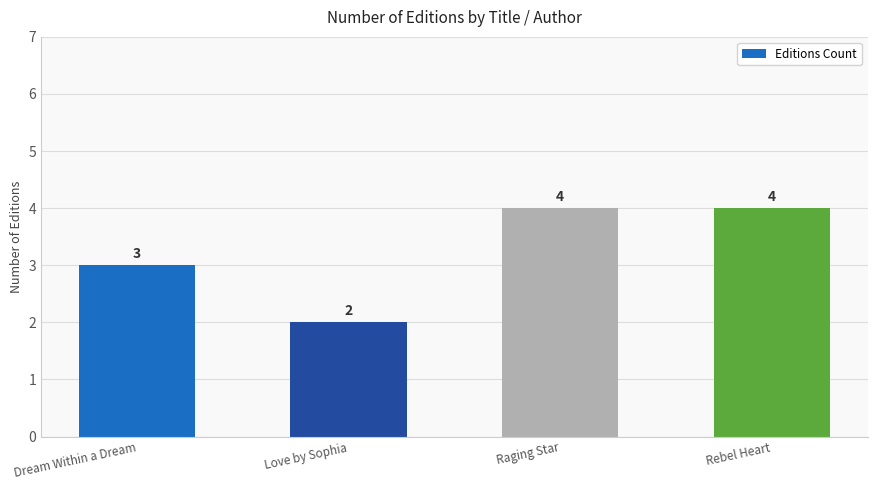

How many bars are there in total?

4